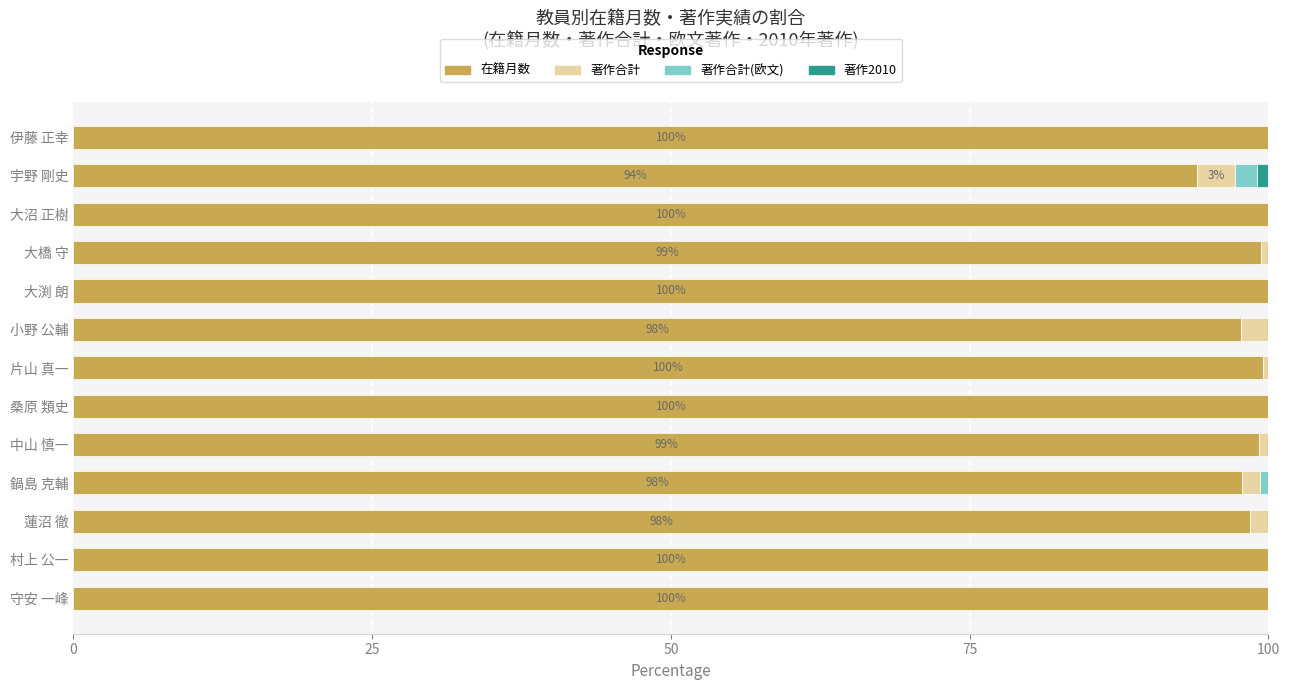

The value of 在籍月数 at 桑原 類史 is 100.0. True or false?

True